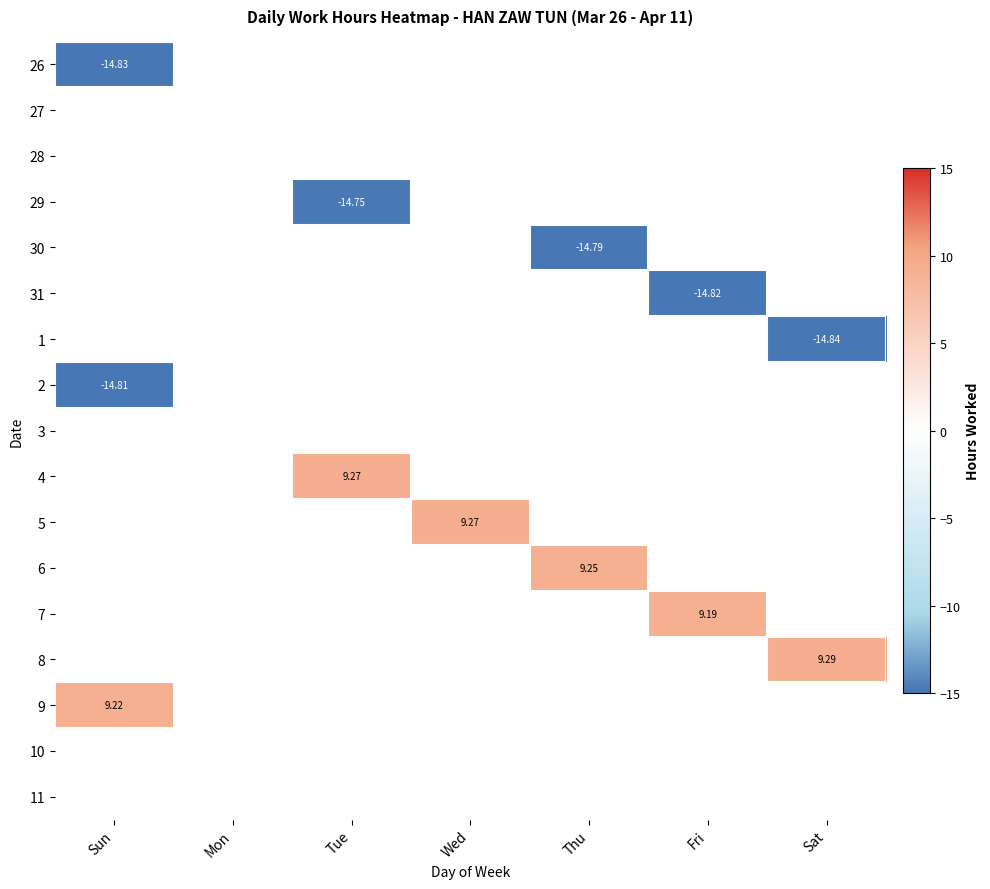

Rank the series by their maximum value, from highest to lowest.

8, 4, 5, 6, 9, 7, 26, 27, 28, 29, 30, 31, 1, 2, 3, 10, 11